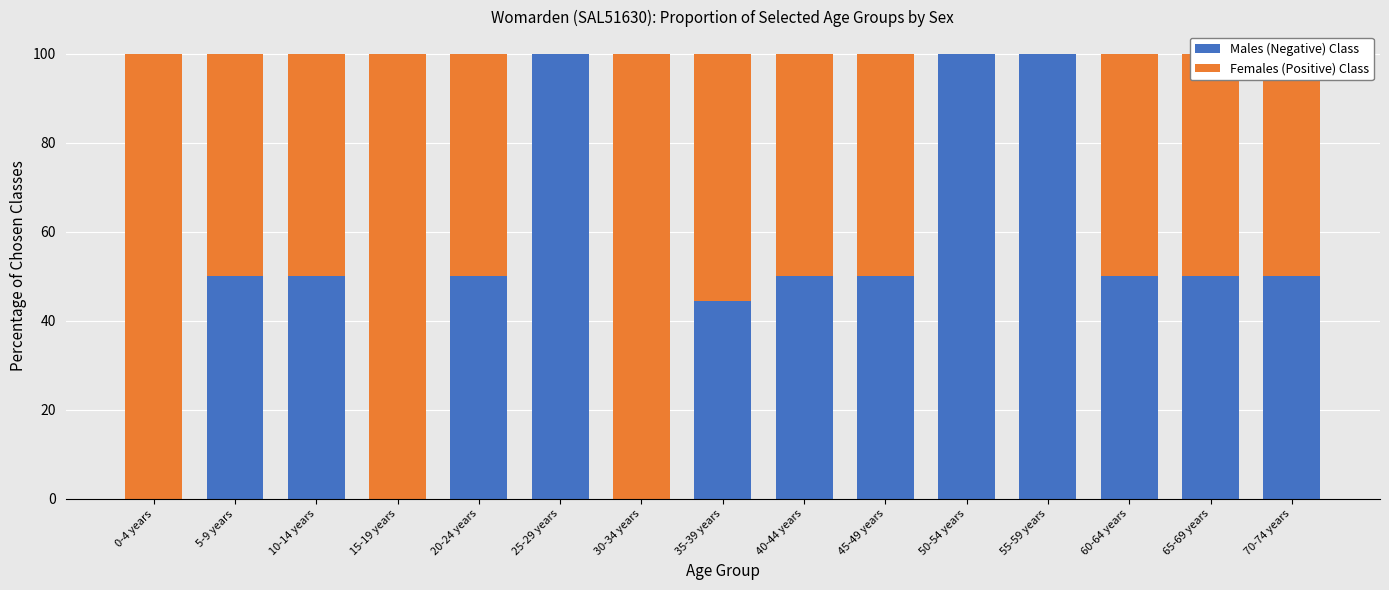

Read the Males (Negative) Class value at 65-69 years.

50.0